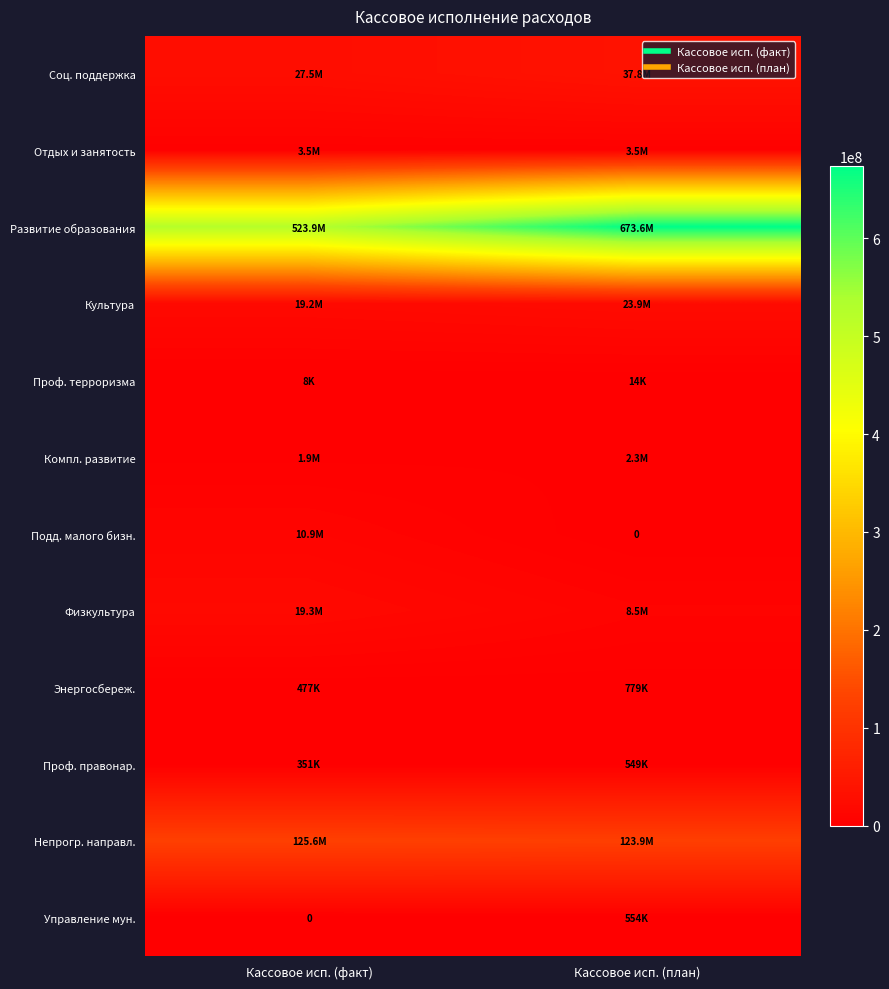

Is the value of Культура at Кассовое исп. (план) greater than the value of Соц. поддержка at Кассовое исп. (факт)?

No